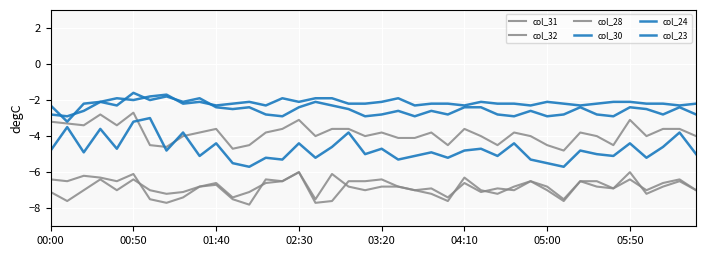

Which series has the largest range (max minus min)?

col_30